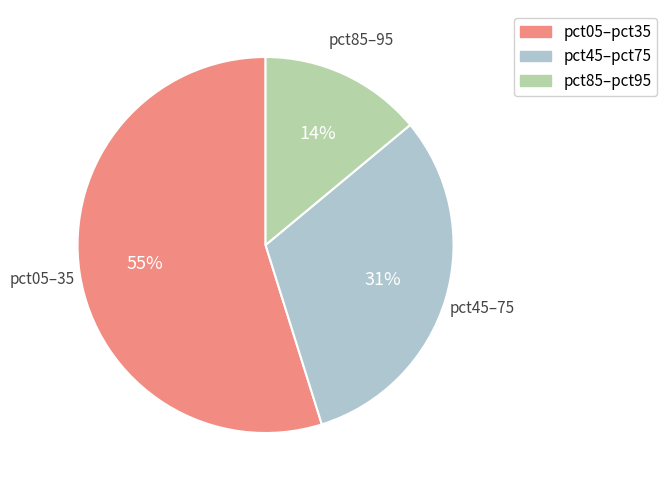

Is there a majority slice in this chart?

Yes